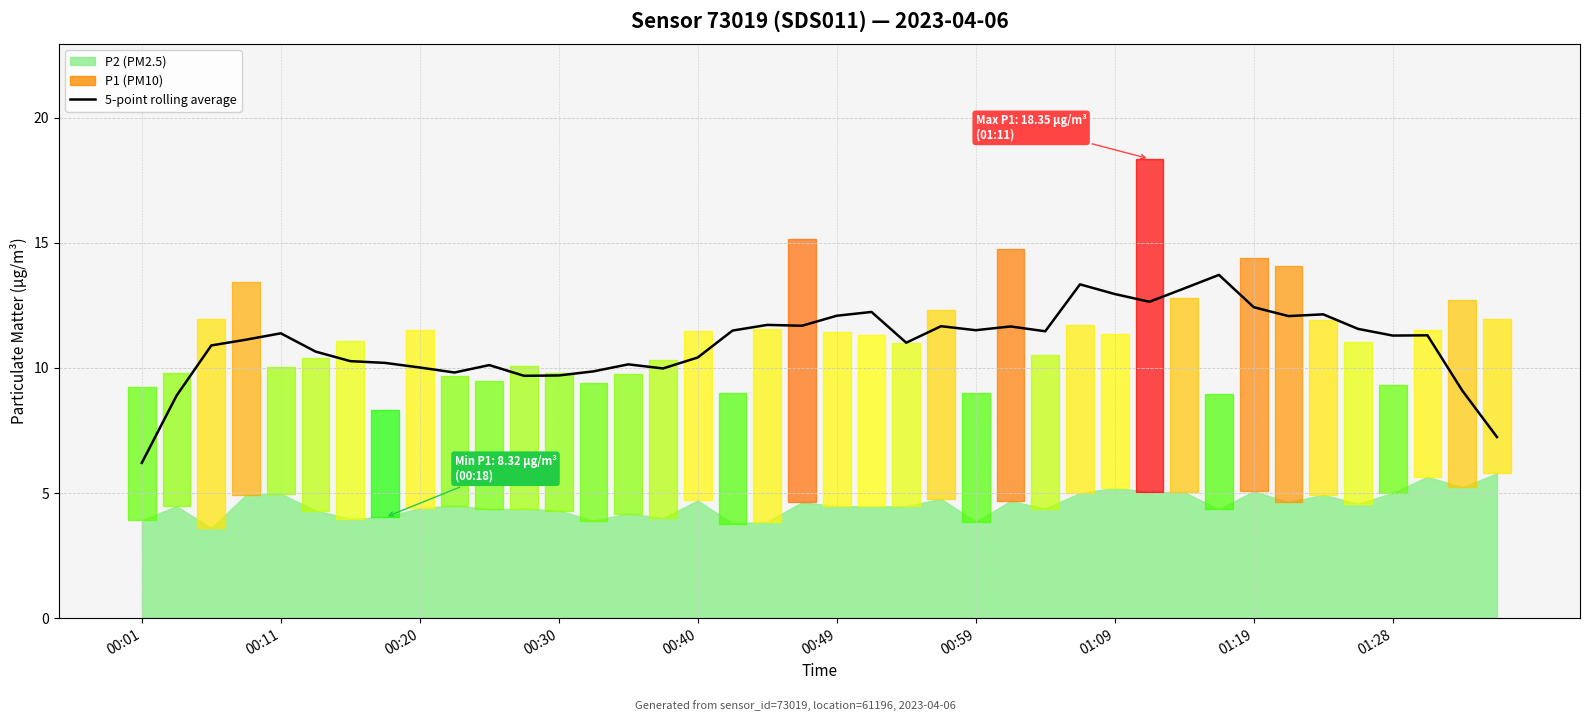

What position from the left is 00:11?

5